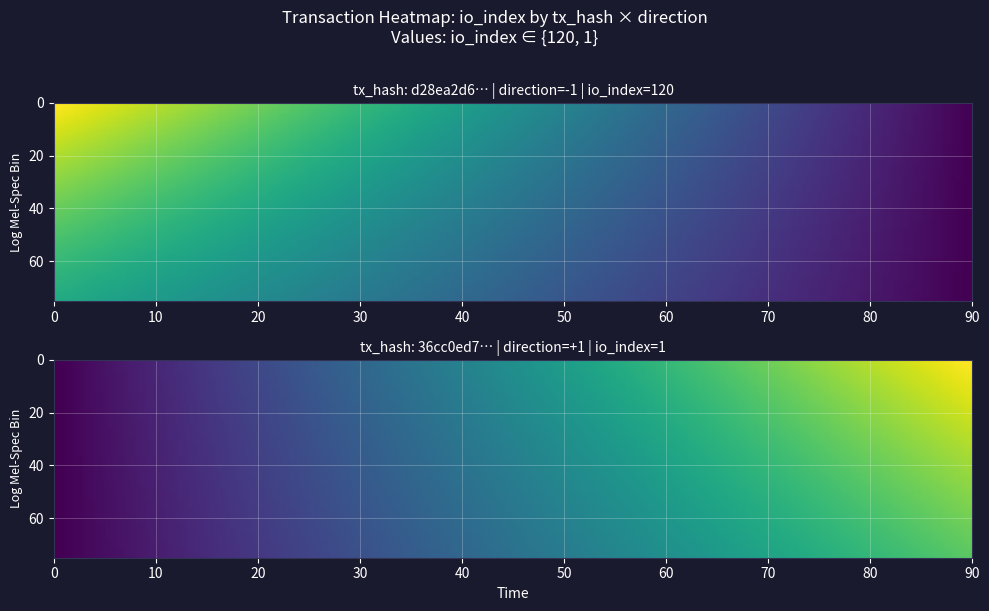

What is the difference between the d28ea2d6b070b5a12ec7913e78d5afaffd3ddc2 values at 0 and 1?

121